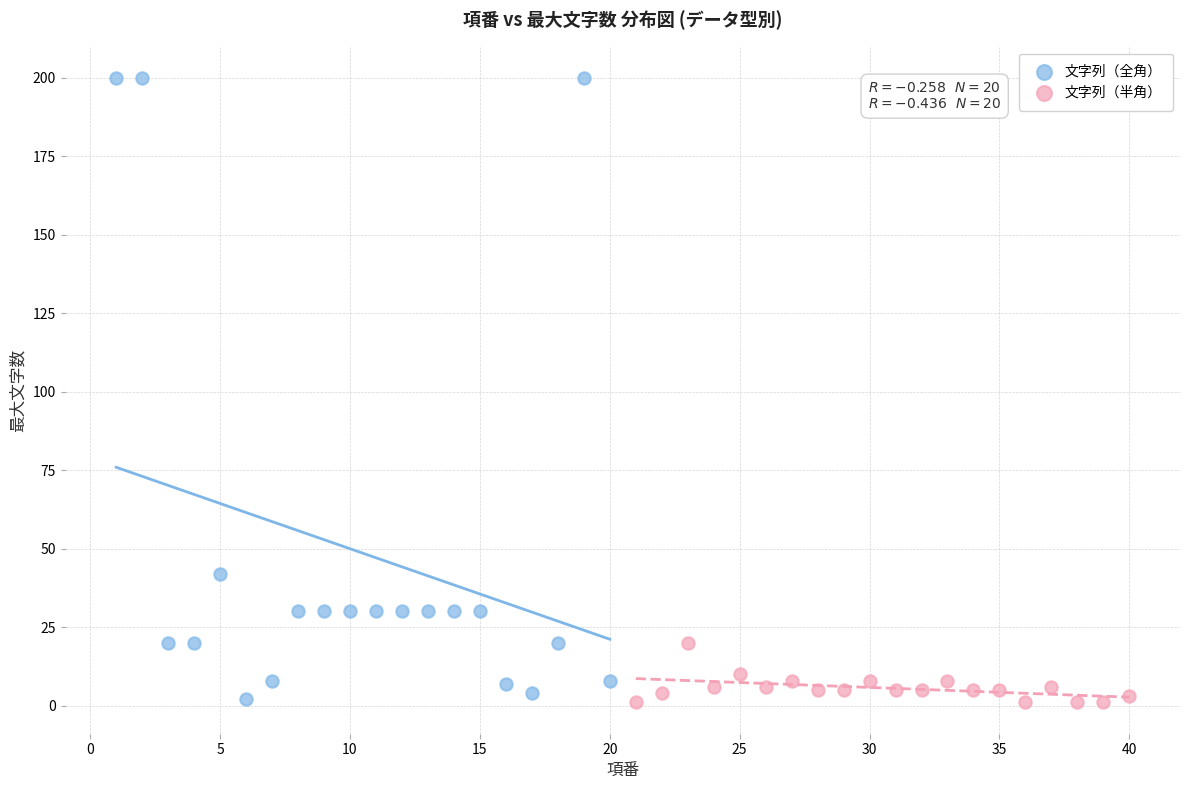

Which series has the largest Y range (max minus min)?

文字列（全角）